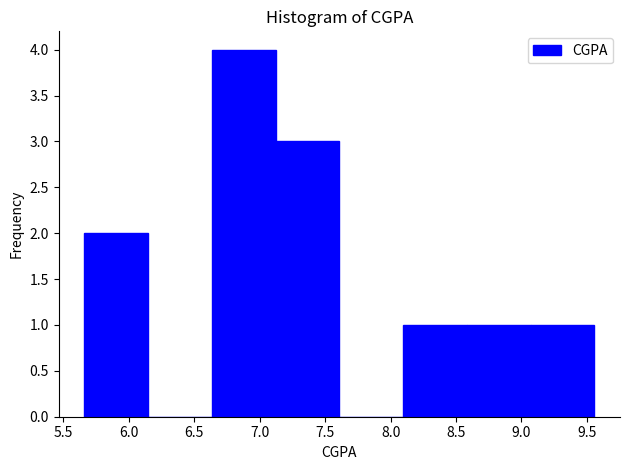

What is the height of the bar covering 8.60 to 9.05 on the x-axis? Neither the bar edges nor the heights are printed on the chart, so give them approximately, as read against the axes.

1